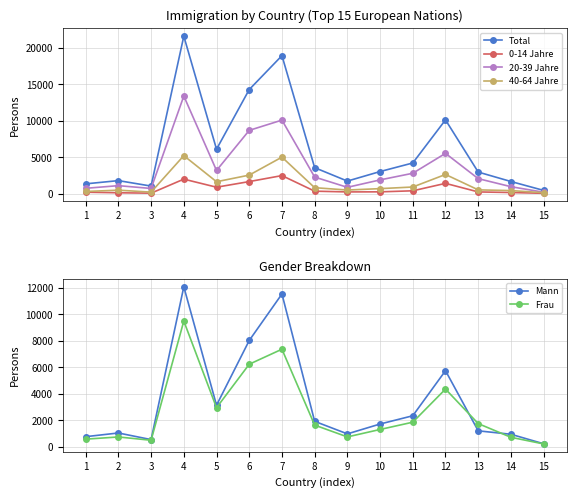

Where is the first local minimum for 40-64 Jahre?

3